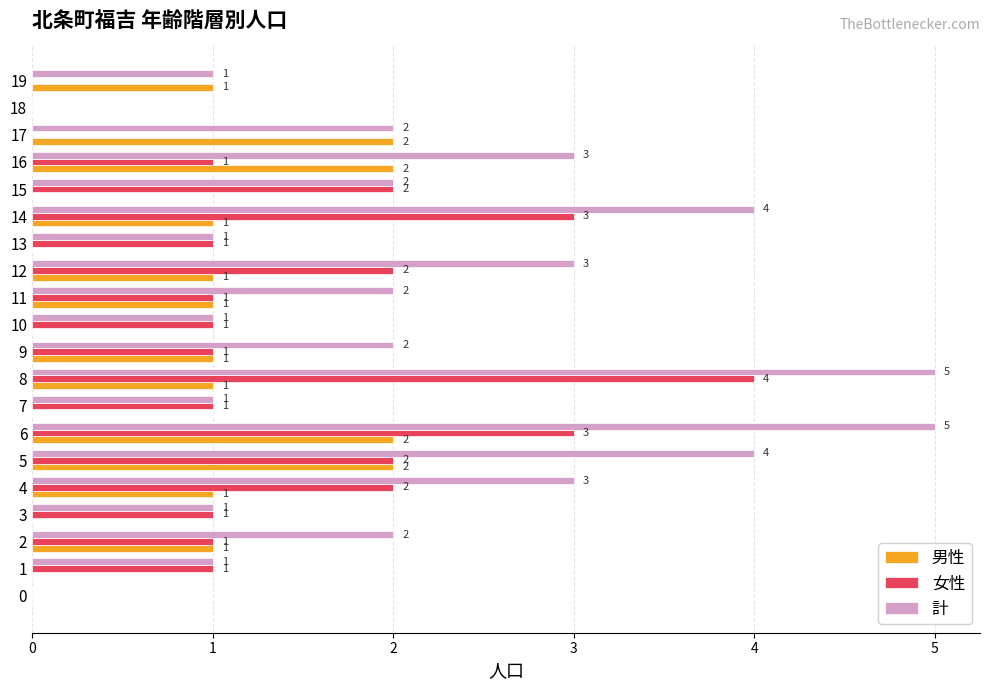

What is the sum of the 計 values at 6 and 3?

6